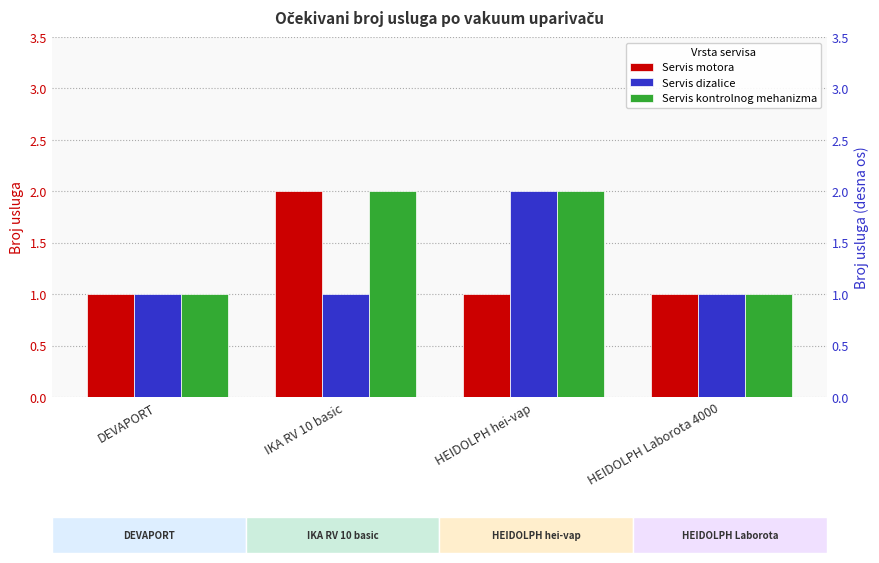

How many bars are there in total?

12